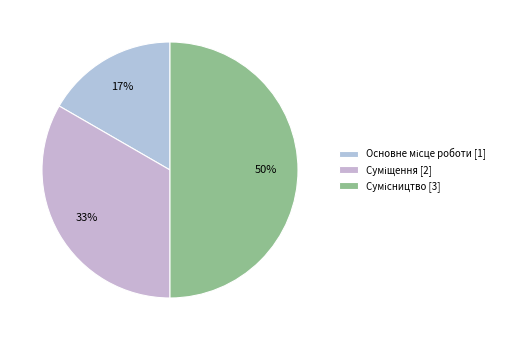

To the nearest percent, what is the combined percentage of Суміщення and Сумісництво?

83%